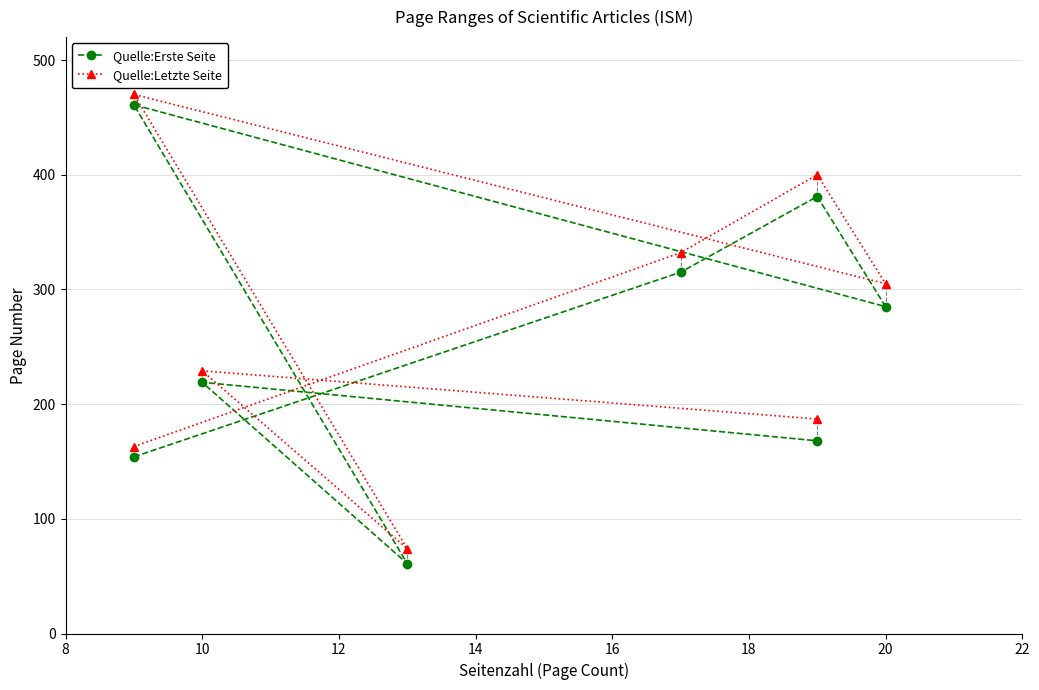

In Quelle:Letzte Seite, how many points are lower than both neighbors (excluding endpoints)?

2